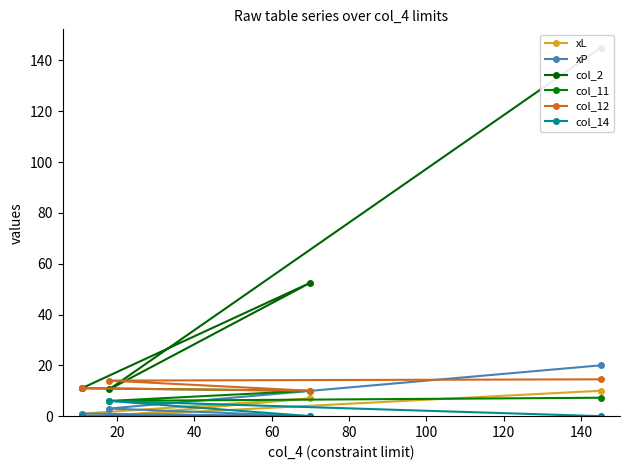

What is the maximum value for col_11?

11.0